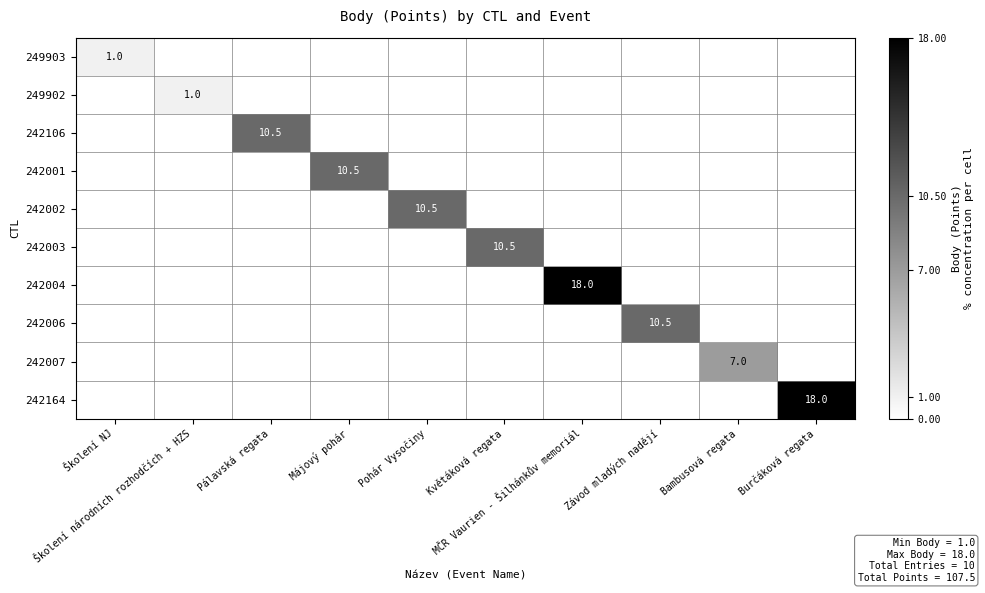

How many data points does each series have?

10